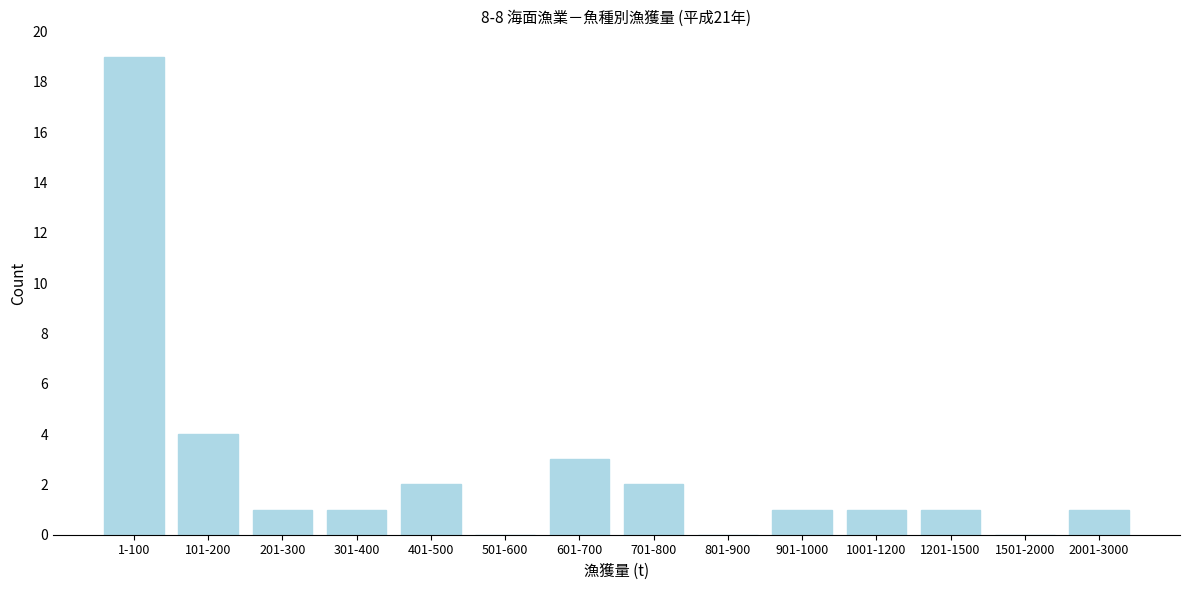

Reading left to right, transcribe all the data shown in this chart.

1-100=19	101-200=4	201-300=1	301-400=1	401-500=2	501-600=0	601-700=3	701-800=2	801-900=0	901-1000=1	1001-1200=1	1201-1500=1	1501-2000=0	2001-3000=1